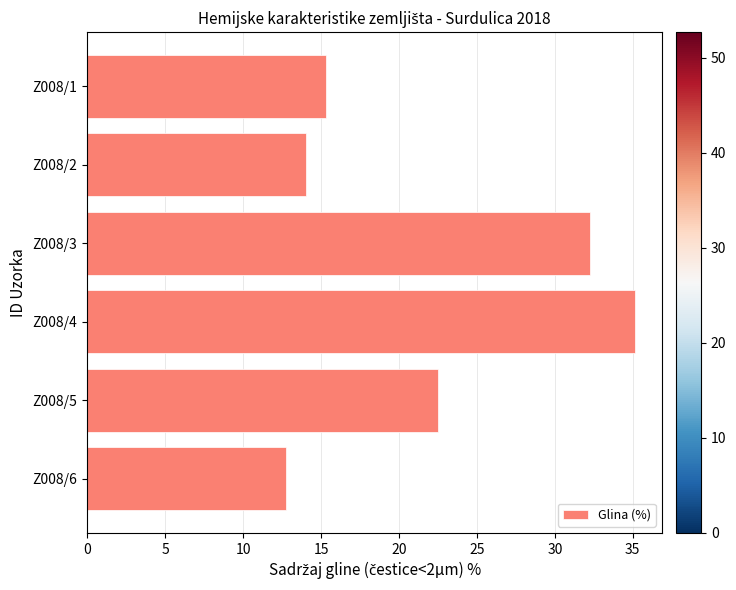

Reading bottom to top, transcribe all the data shown in this chart.

12.7	22.5	35.1	32.3	14.0	15.3